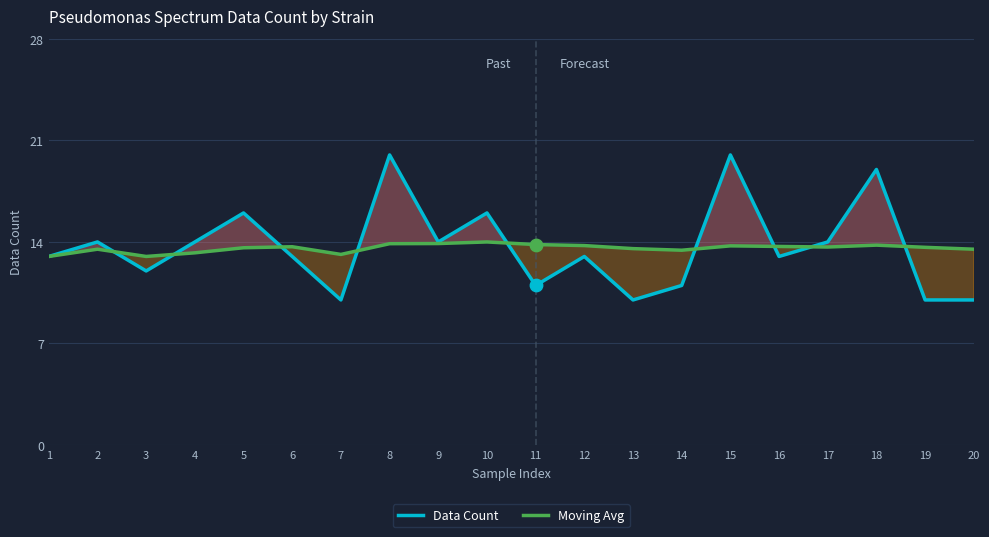

What is the total value across all series at 11?

24.8